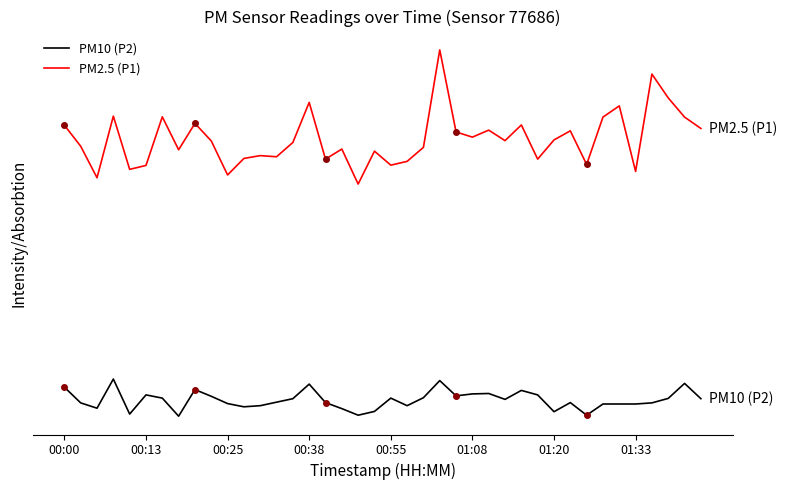

True or false: PM2.5 (P1) and PM10 (P2) cross at least once.

False